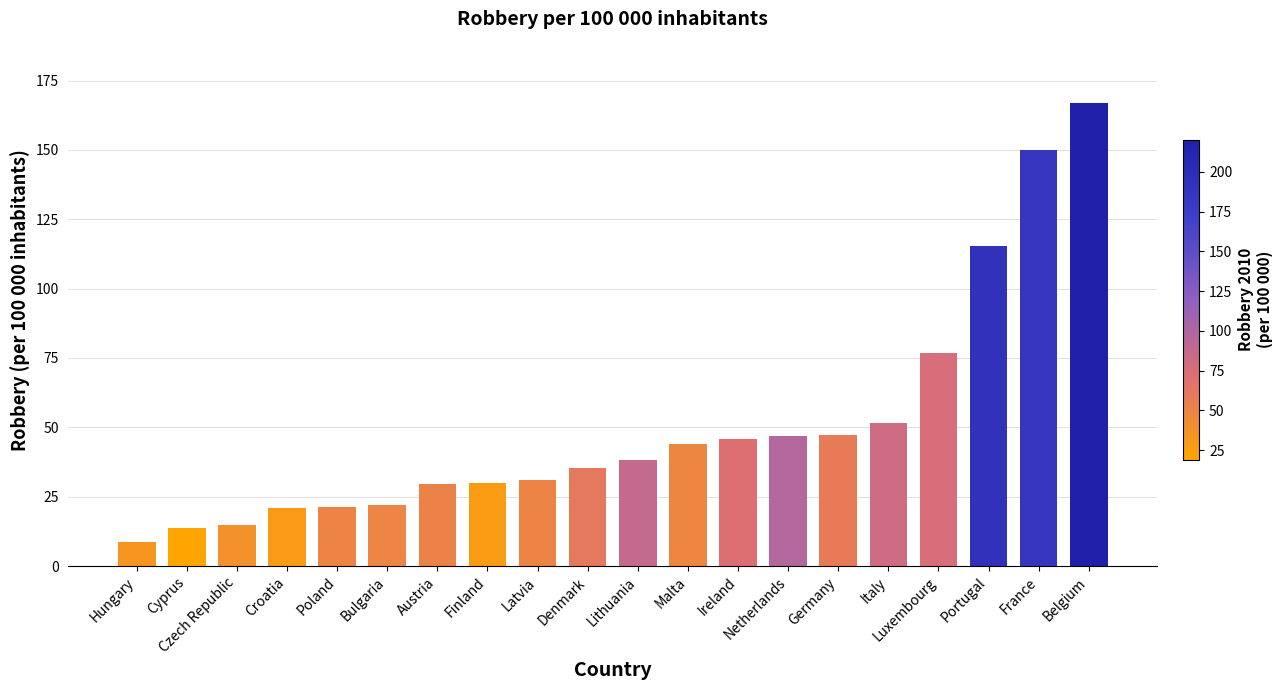

Between Austria and Bulgaria, which is larger?

Austria